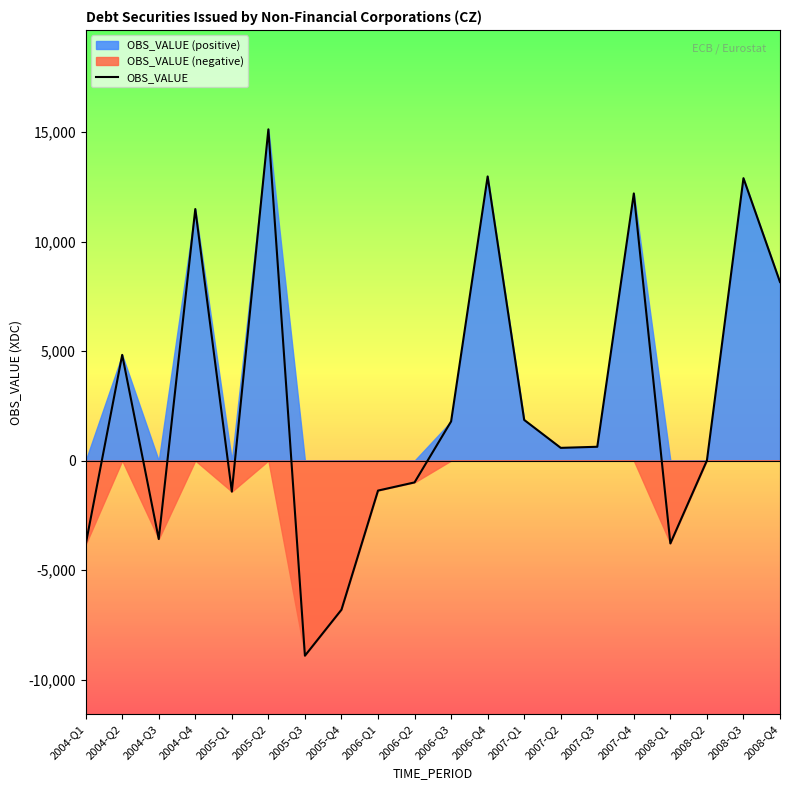

What is the average value?

2591